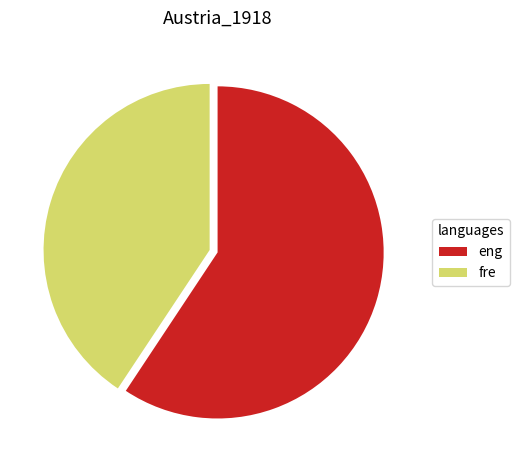

Do fre and eng together represent more than half of the pie?

Yes